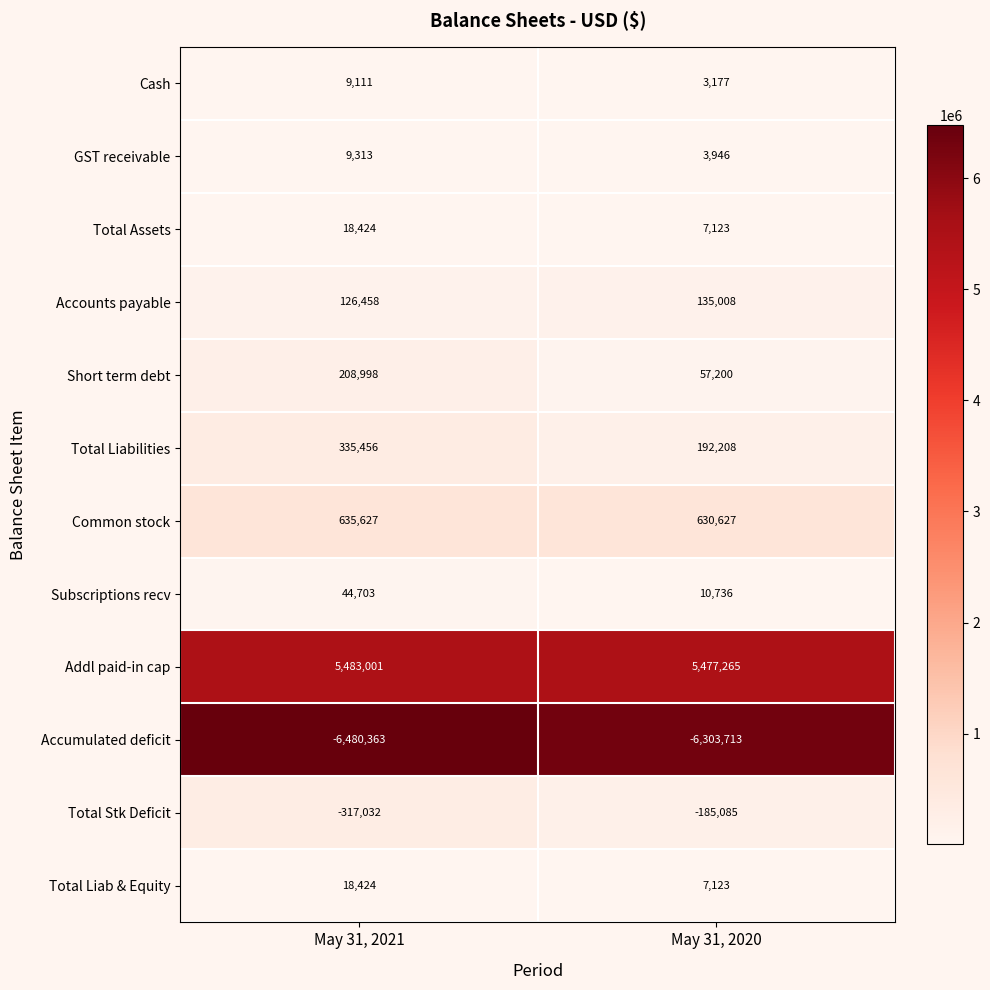

List the labels in order of GST receivable value, largest first.

May 31, 2021, May 31, 2020